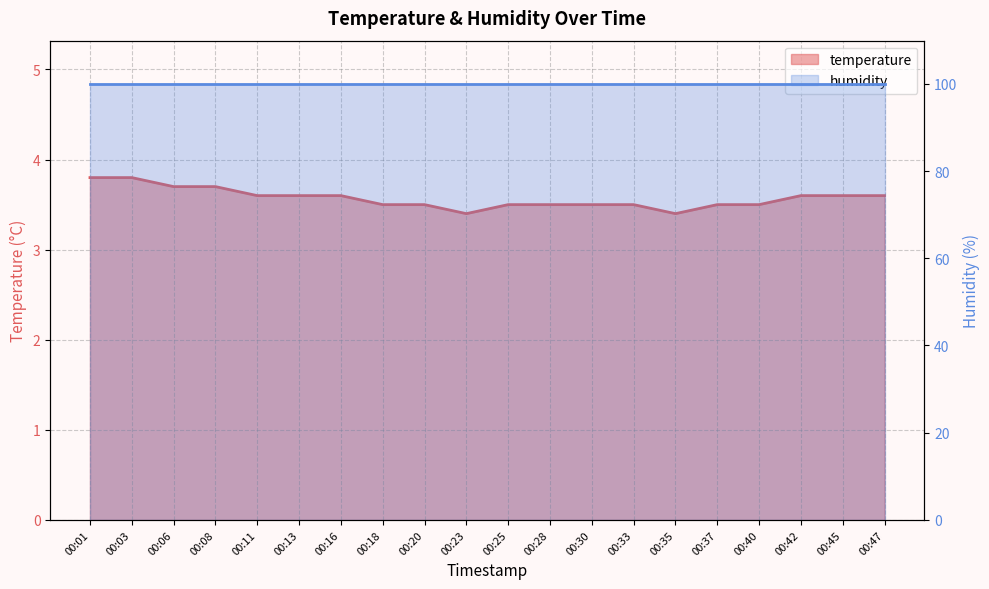

Reading left to right, what are all the values shown in this chart?

00:01=3.8	00:03=3.8	00:06=3.7	00:08=3.7	00:11=3.6	00:13=3.6	00:16=3.6	00:18=3.5	00:20=3.5	00:23=3.4	00:25=3.5	00:28=3.5	00:30=3.5	00:33=3.5	00:35=3.4	00:37=3.5	00:40=3.5	00:42=3.6	00:45=3.6	00:47=3.6